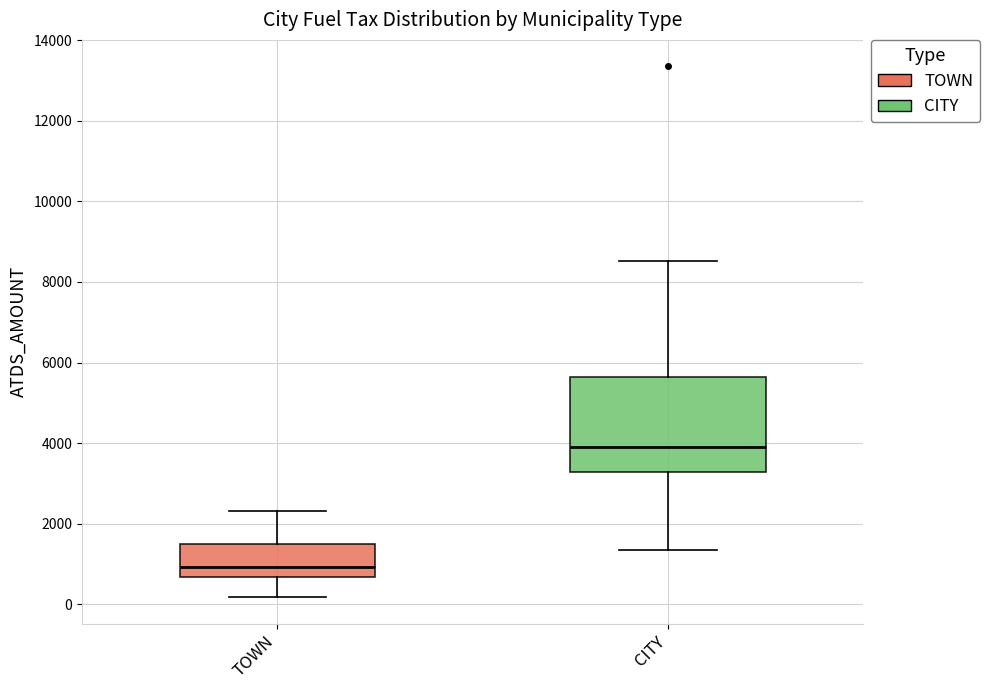

Comparing the boxes themselves (not the whiskers), which one is the tallest?

CITY